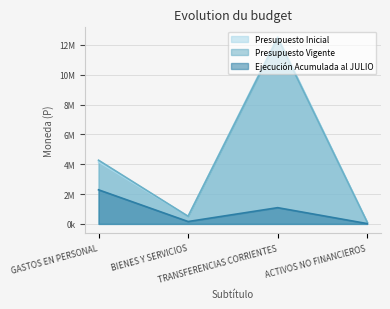

True or false: Presupuesto Vigente and Ejecución Acumulada al JULIO cross at least once.

False